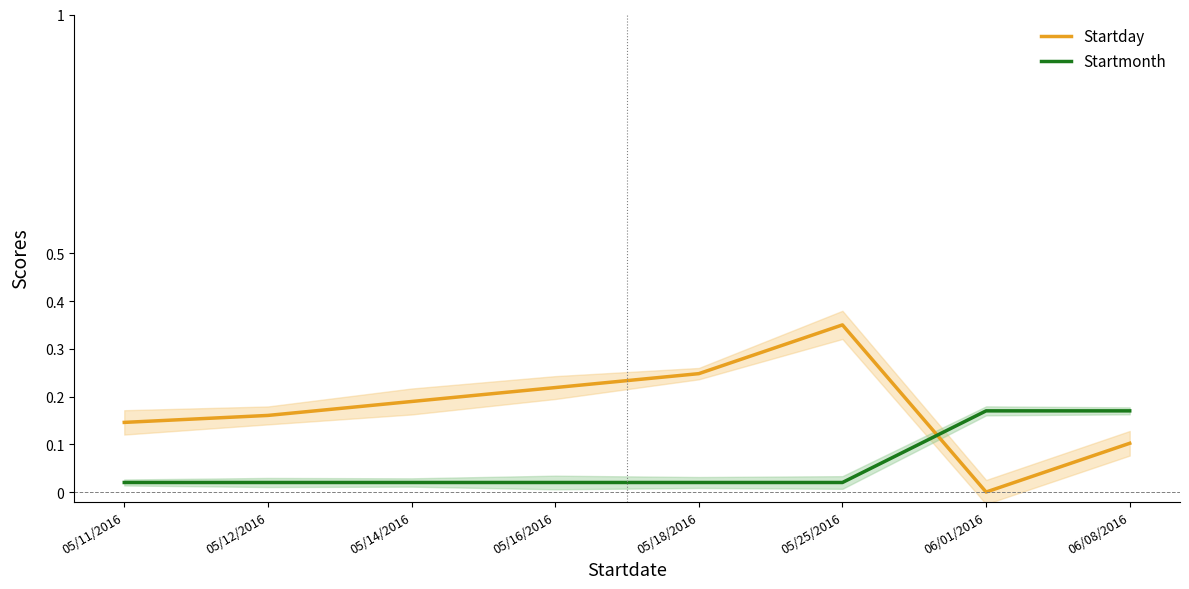

How many lines are shown in the chart?

2